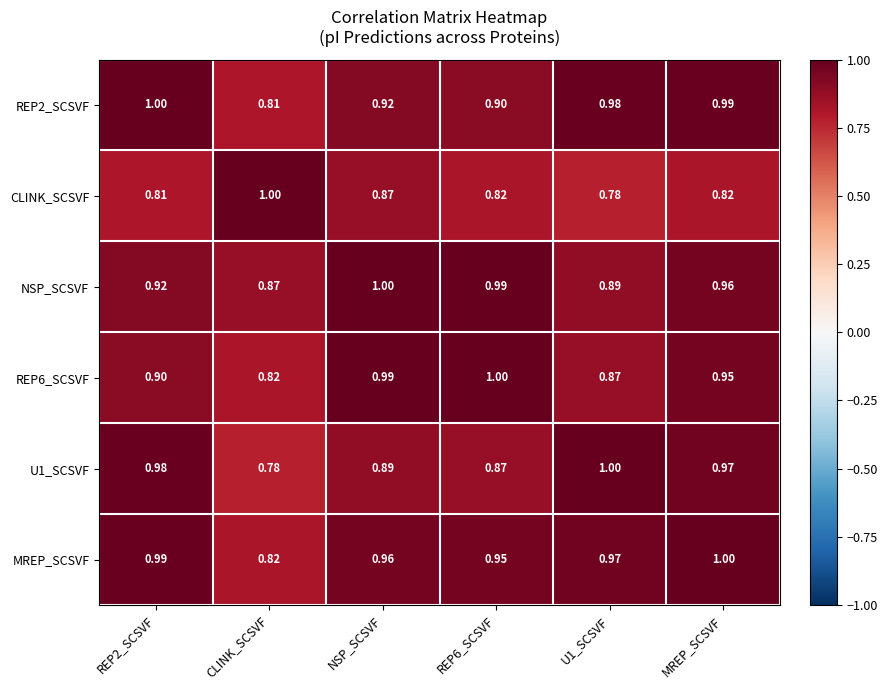

At which label is REP6_SCSVF closest to 0?

CLINK_SCSVF